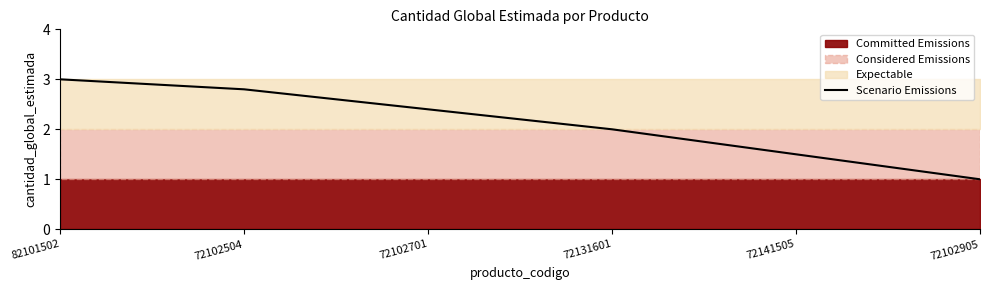

Between 72102504 and 72102701, which is larger?

72102504